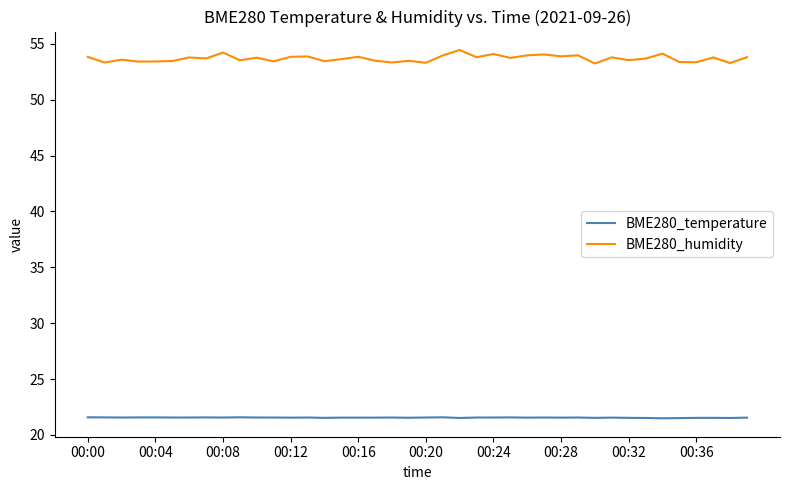

List the series in order of their overall mean, highest first.

BME280_humidity, BME280_temperature